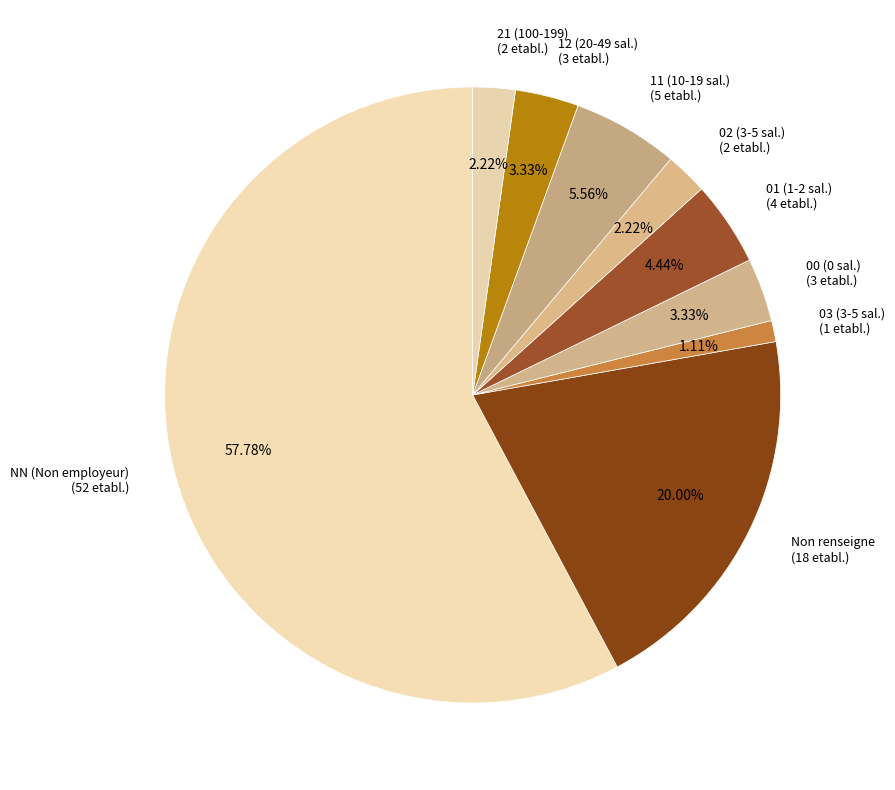

Which category has the biggest portion of the pie?

NN